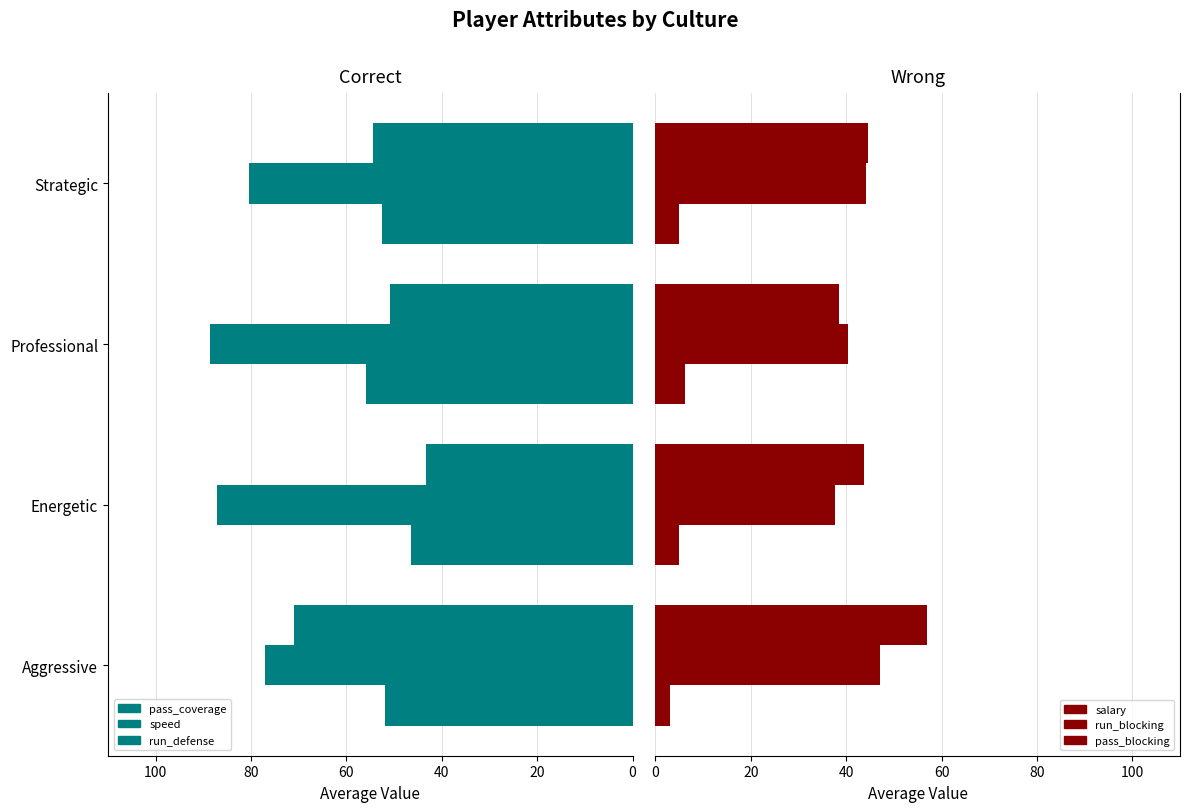

What is the sum of all pass_coverage values?

207.0